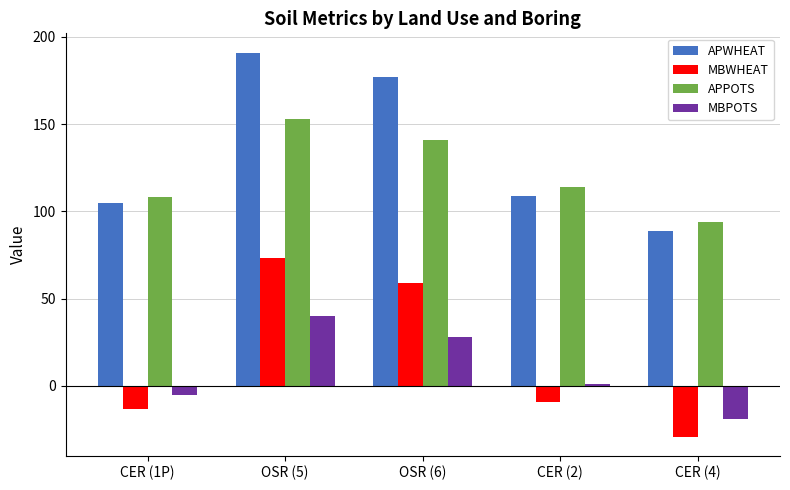

How many bars are there in total?

20